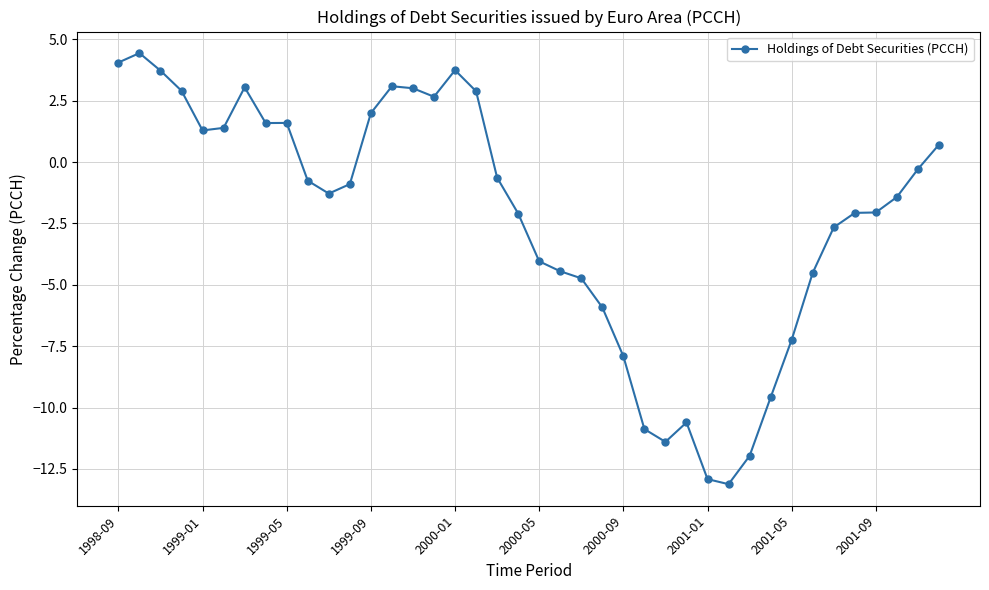

How many negative values are there?

24